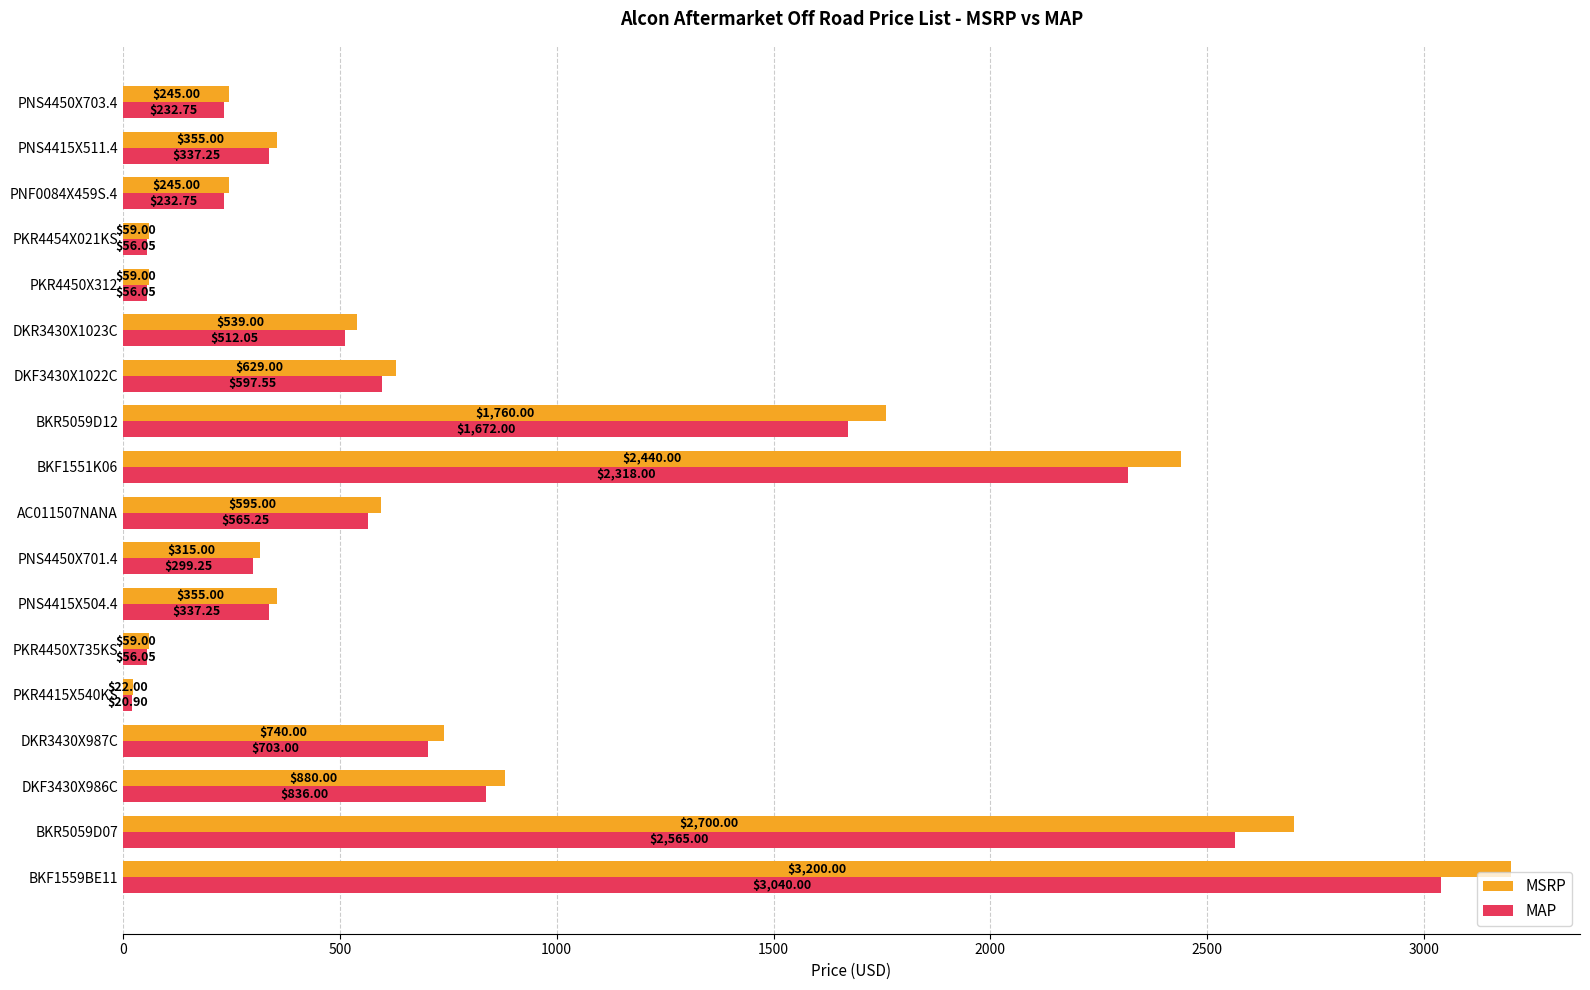

What is the difference between the maximum and minimum values in the MSRP series?

3178.0